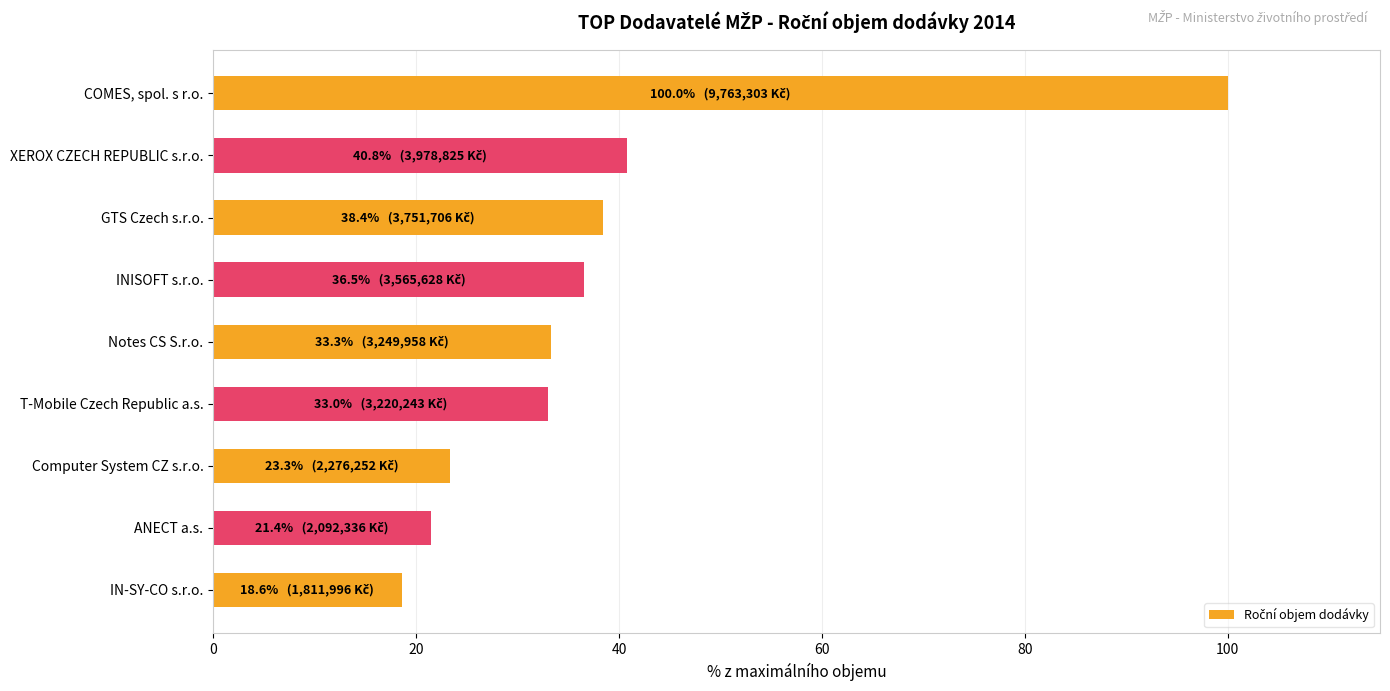

Are the bars grouped side by side (vs. stacked)?

No